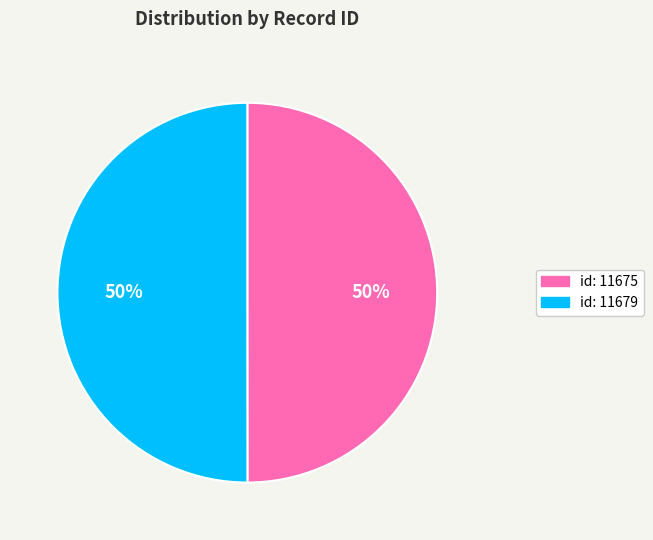

To the nearest percent, what is the average slice percentage?

50%